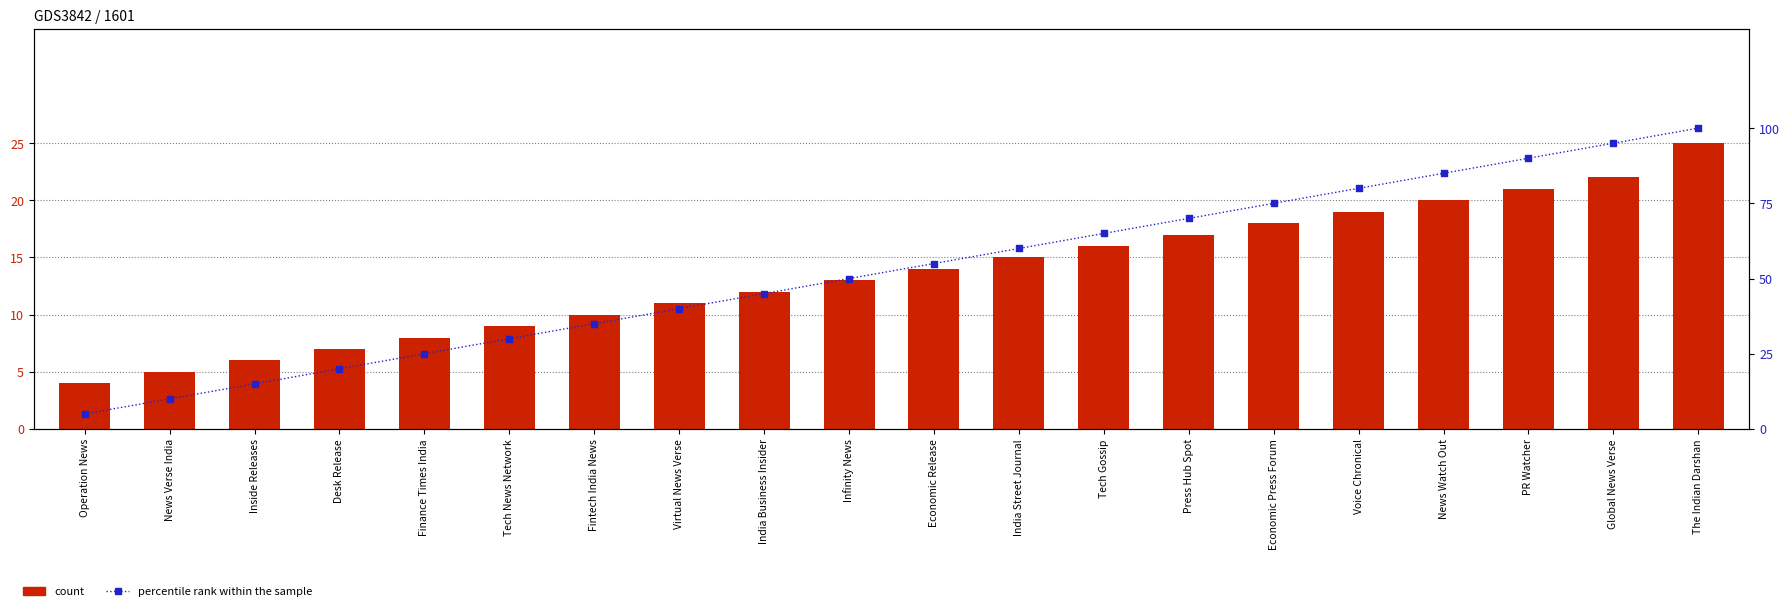

Which series contains the highest Y value?

percentile rank within the sample